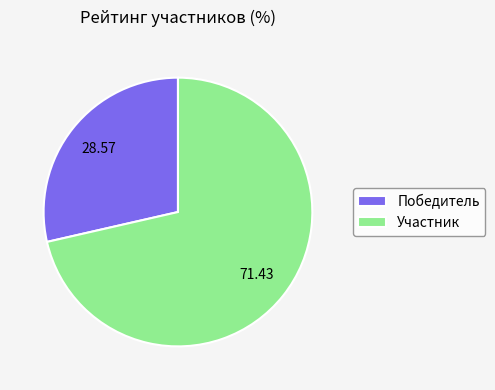

Count the number of slices in the pie.

2